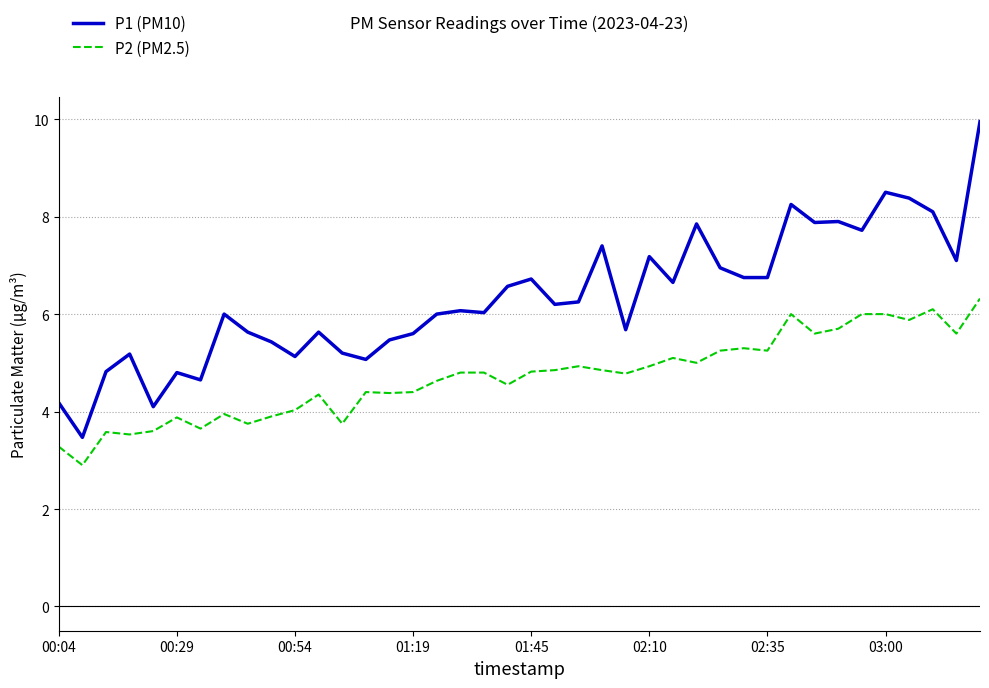

Which series has the widest spread of values?

P1 (PM10)